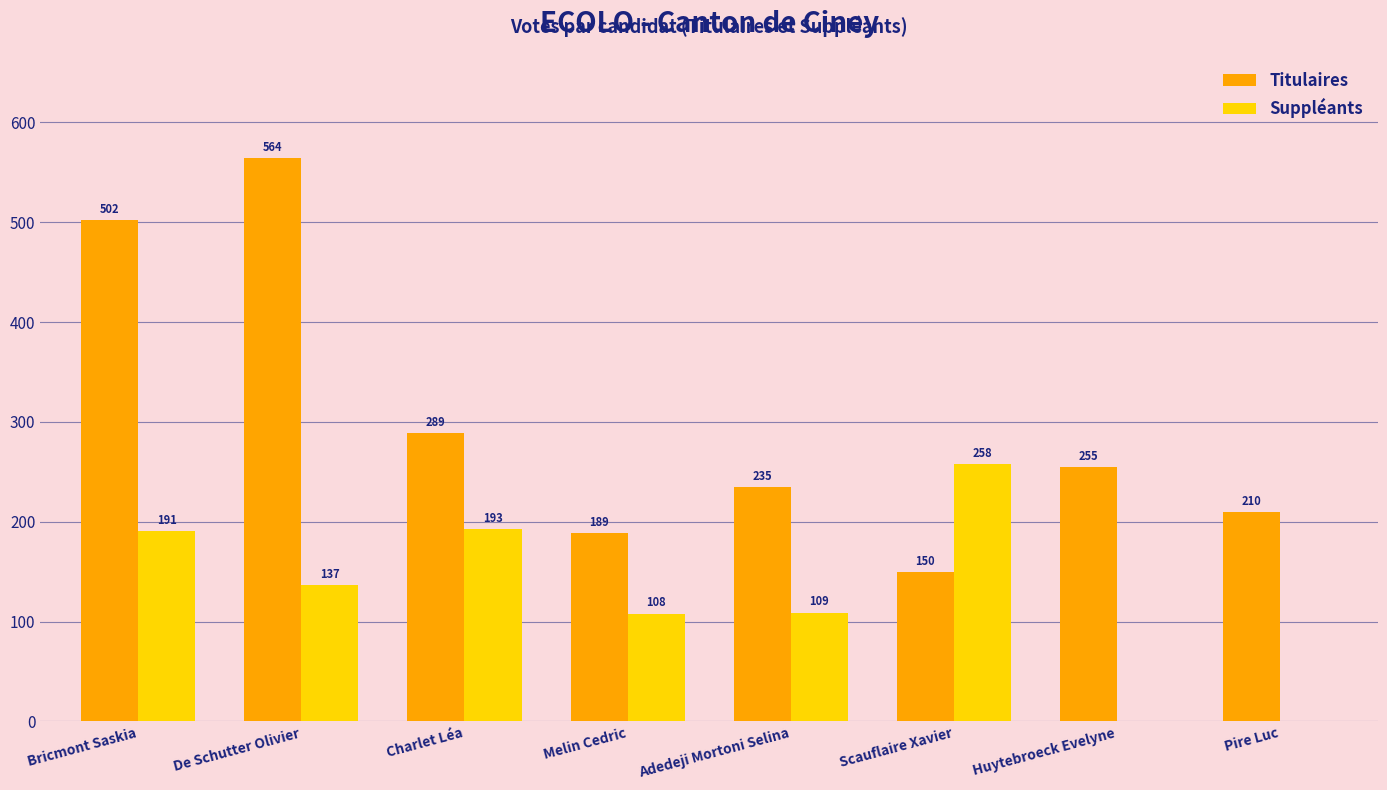

What is the maximum value shown in the chart?

564